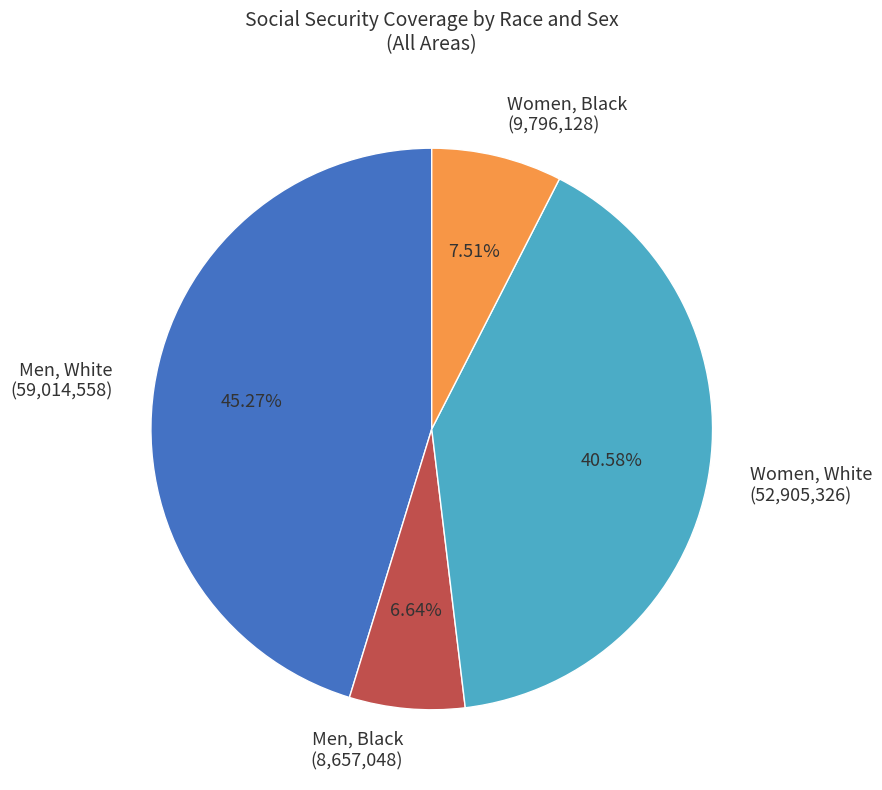

Between Men, Black (8,657,048) and Women, White (52,905,326), which is larger?

Women, White (52,905,326)